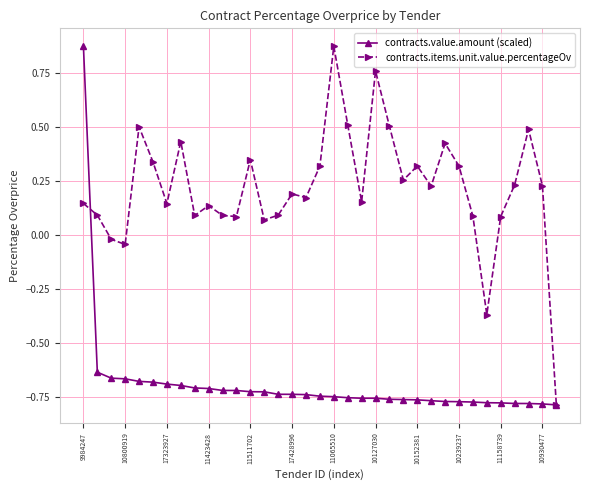

Rank the series by their average value, from lowest to highest.

contracts.value.amount (scaled), contracts.items.unit.value.percentageOv